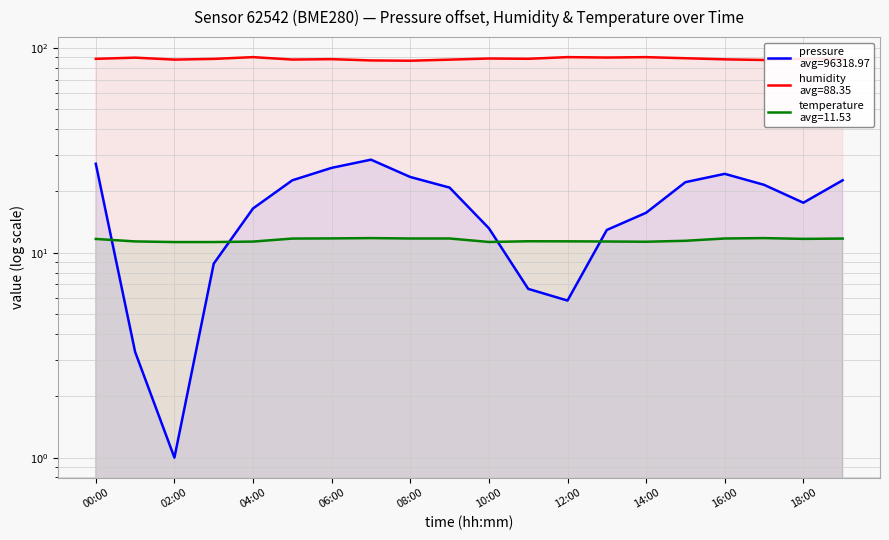

Does the chart have visible grid lines?

Yes